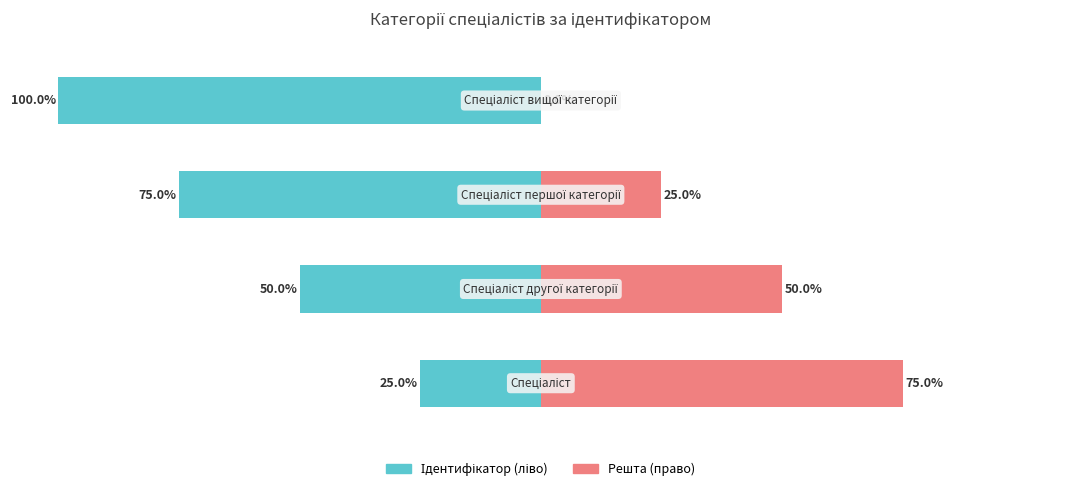

The value of Ідентифікатор (ліво) at 3 is -161. True or false?

False